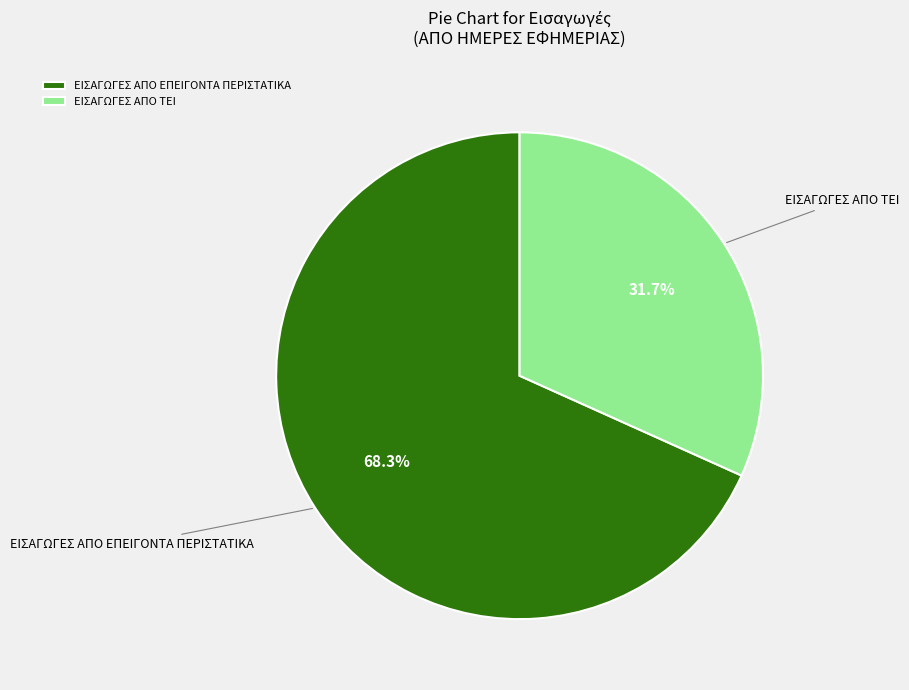

Which category has the smallest portion of the pie?

ΕΙΣΑΓΩΓΕΣ ΑΠΟ ΤΕΙ